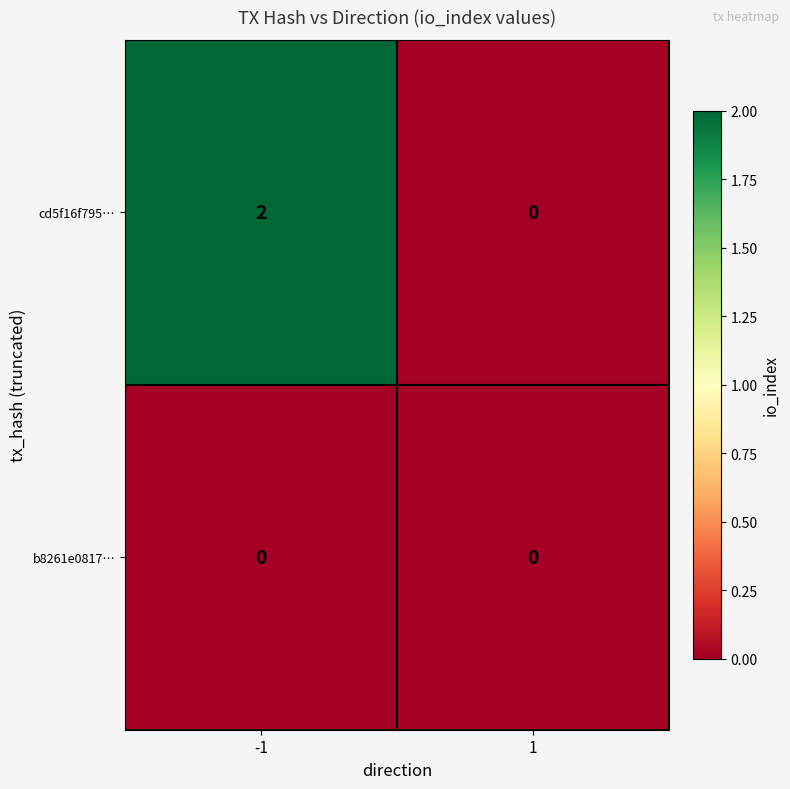

Rank the series by their average value, from highest to lowest.

cd5f16f795…, b8261e0817…